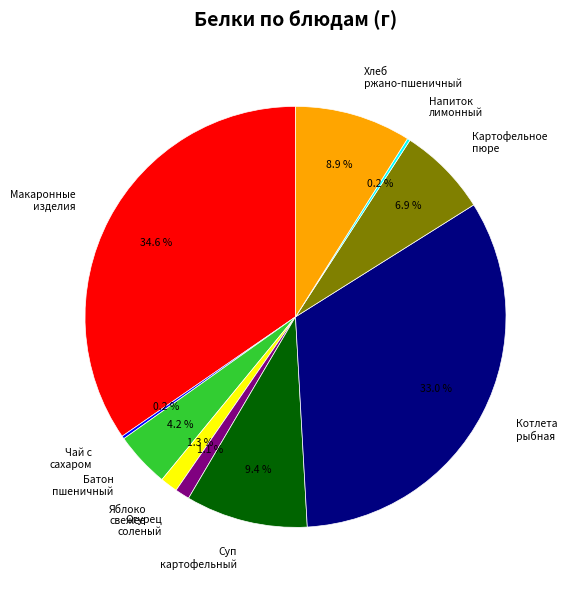

Does Макаронные изделия account for over 50% of the chart?

No